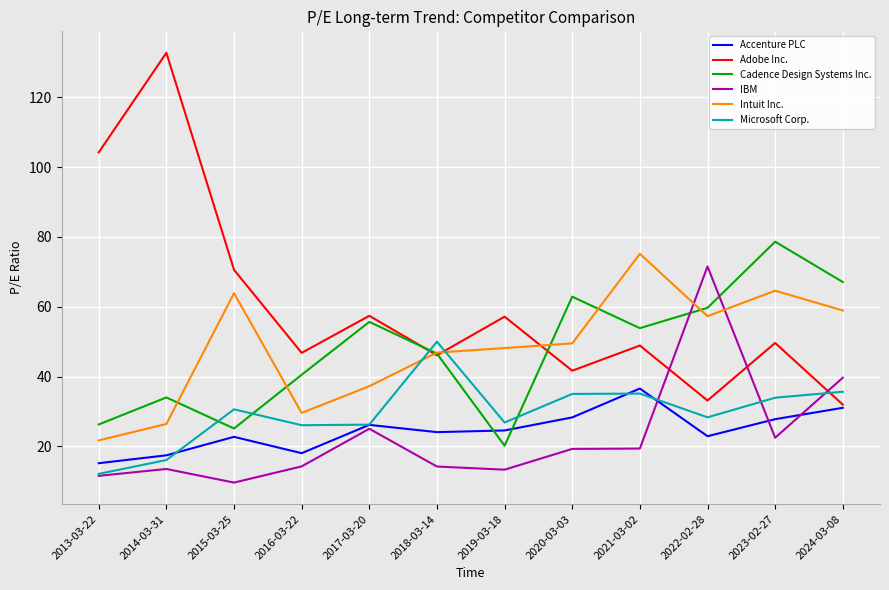

Which series has the widest spread of values?

Adobe Inc.